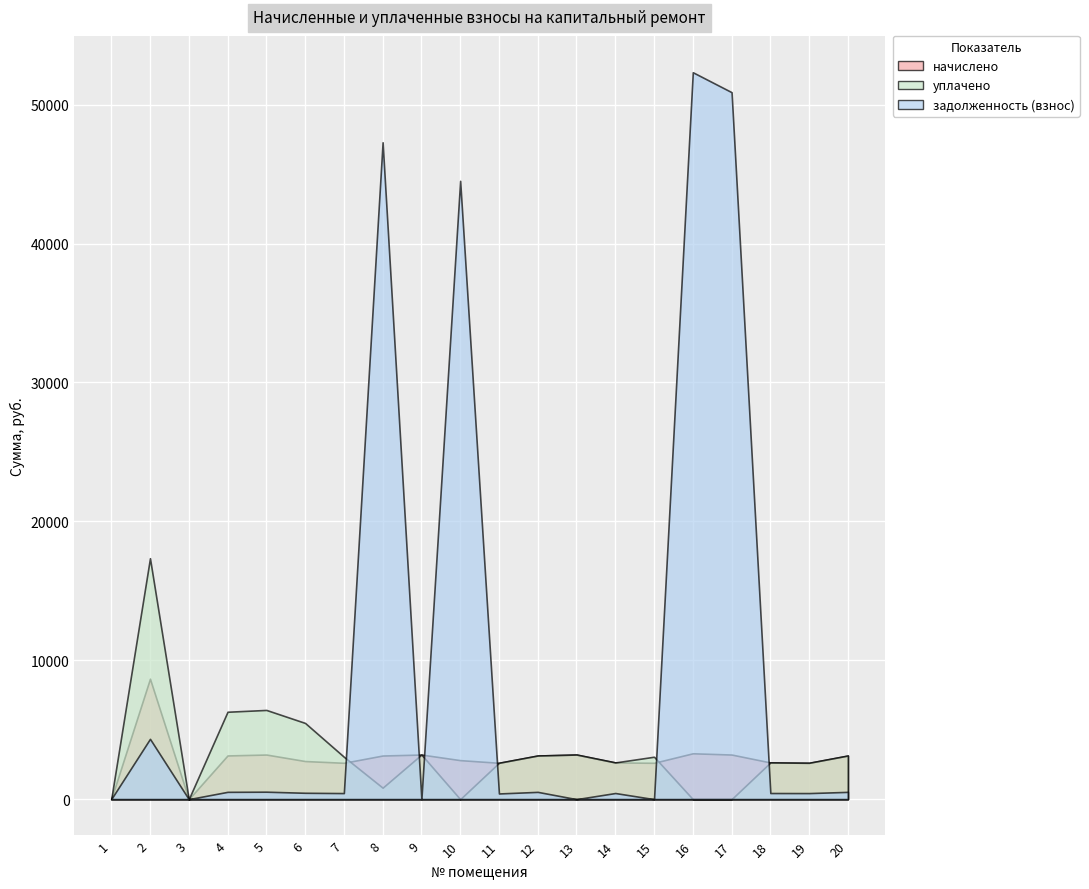

True or false: уплачено and задолженность (взнос) intersect in this chart.

True